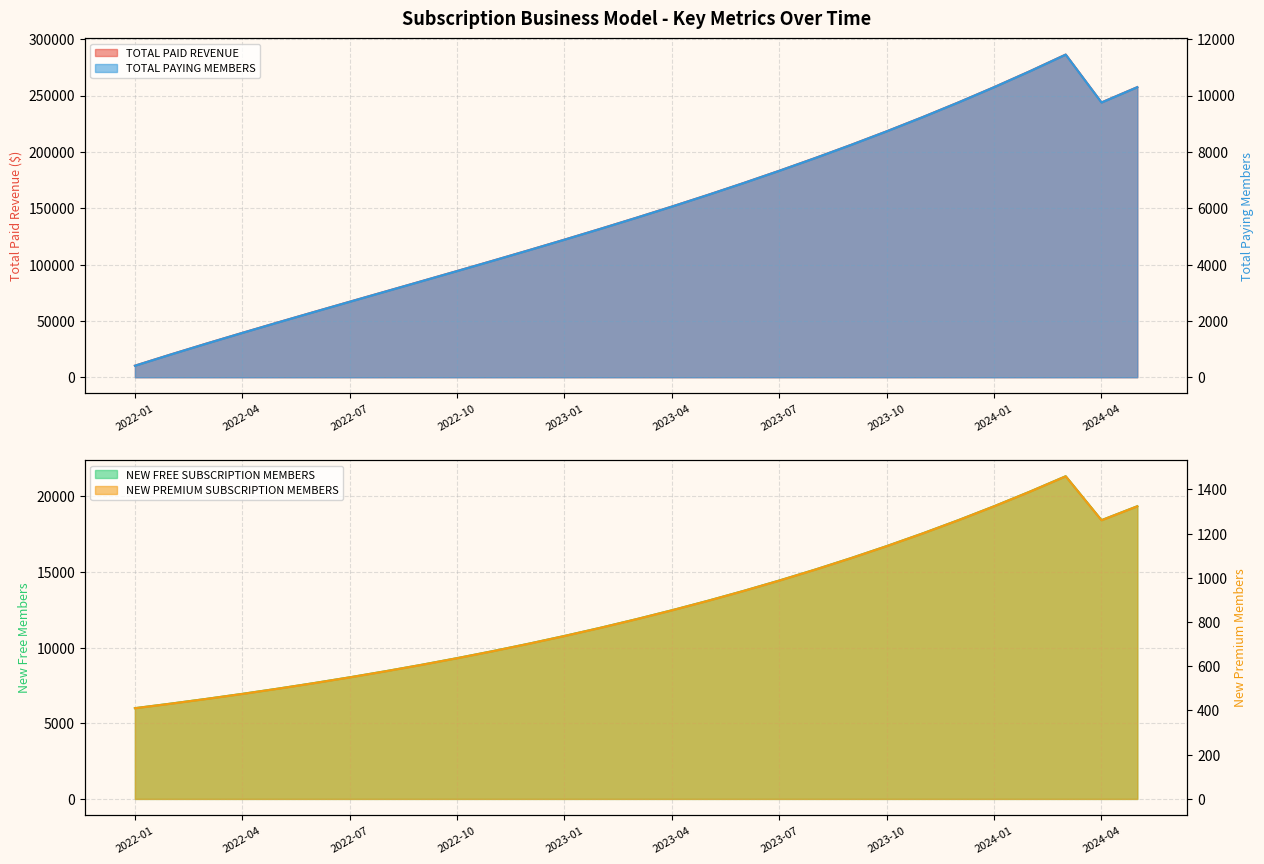

True or false: NEW FREE SUBSCRIPTION MEMBERS has more than 0 interior local peaks.

True